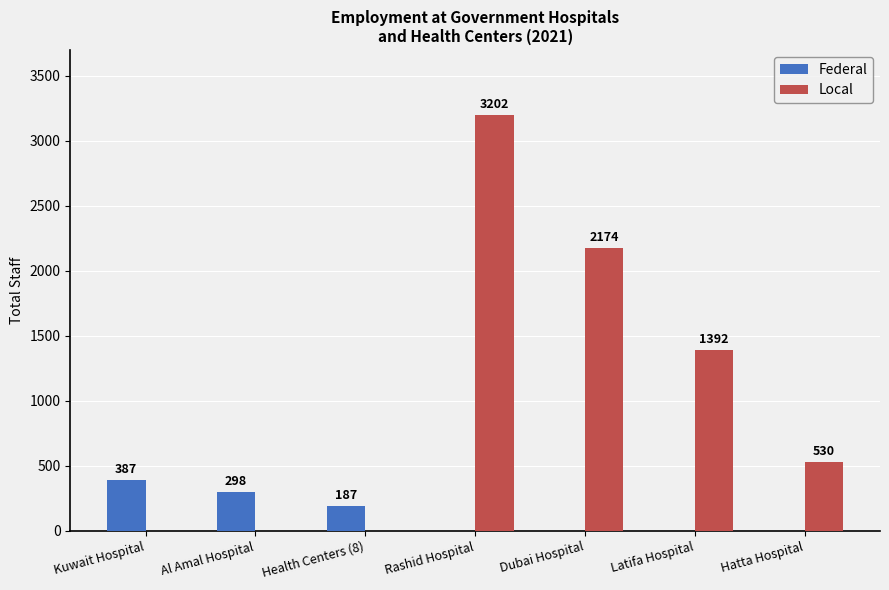

What is the average value of the Local series?

1043